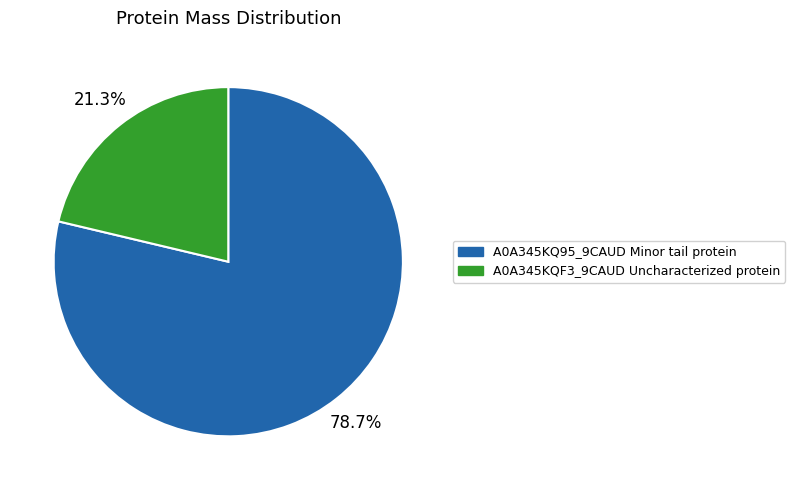

Which slice represents more than half of the pie?

A0A345KQ95_9CAUD Minor tail protein